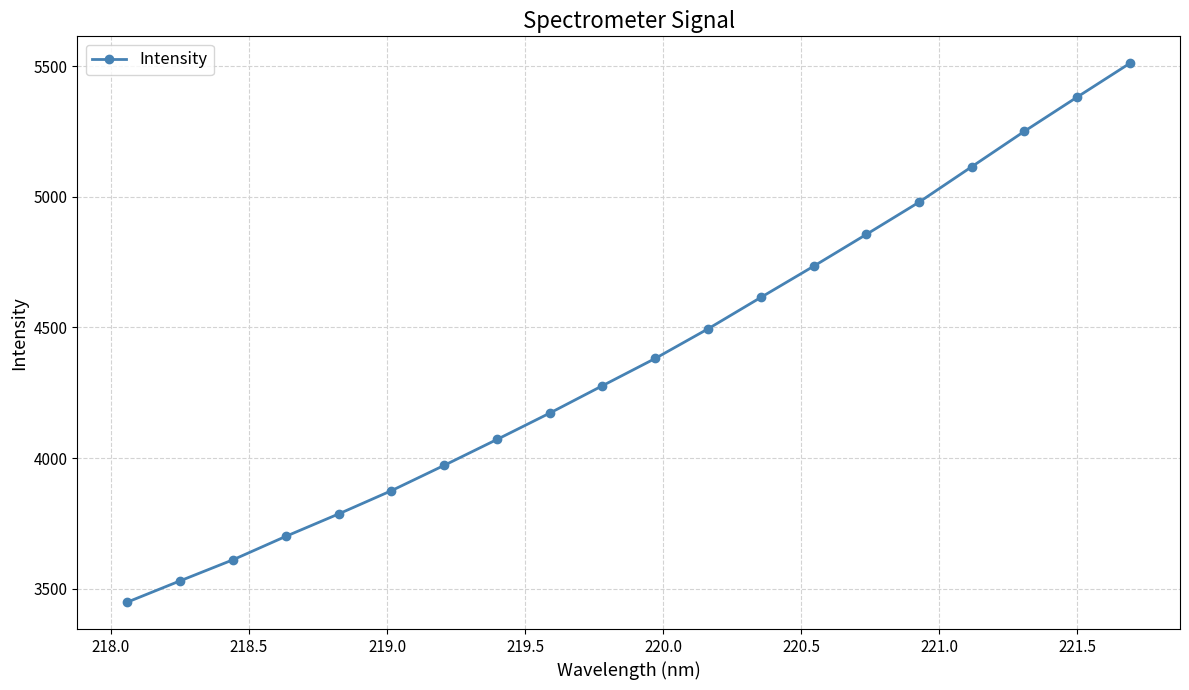

True or false: the data has more than 1 interior local peaks.

False